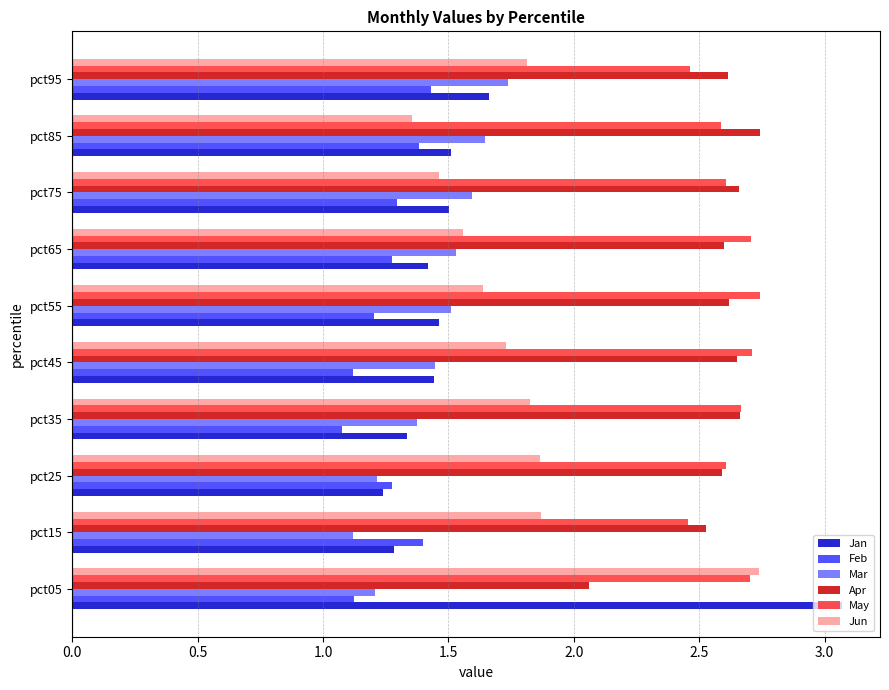

Count the May values in the range 2 to 3.

10